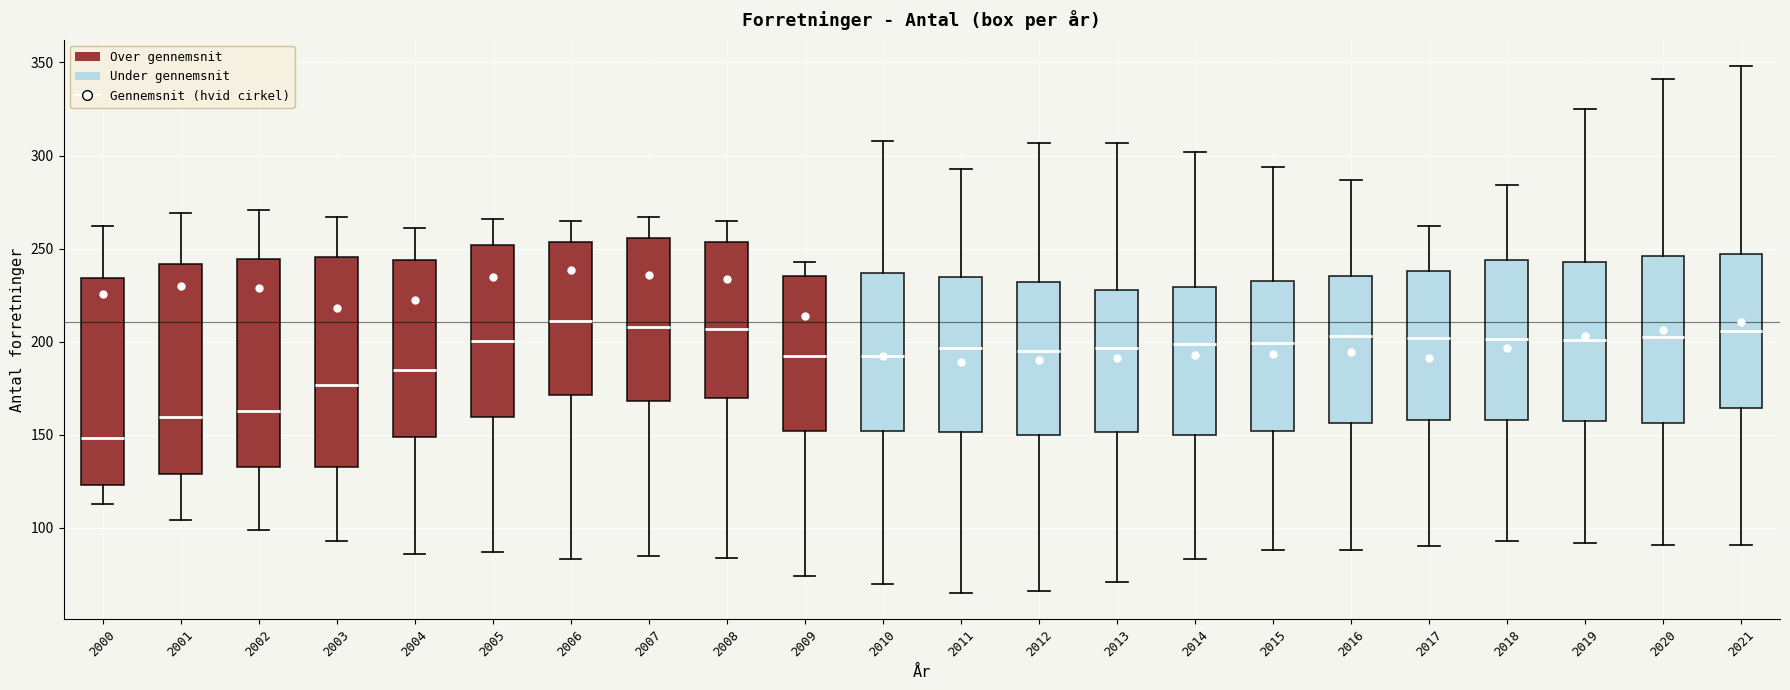

Where does the lower whisker of the box at x = 2008 end on the y-axis? The values are not printed on the chart, so give them approximately, as read against the axis.

85